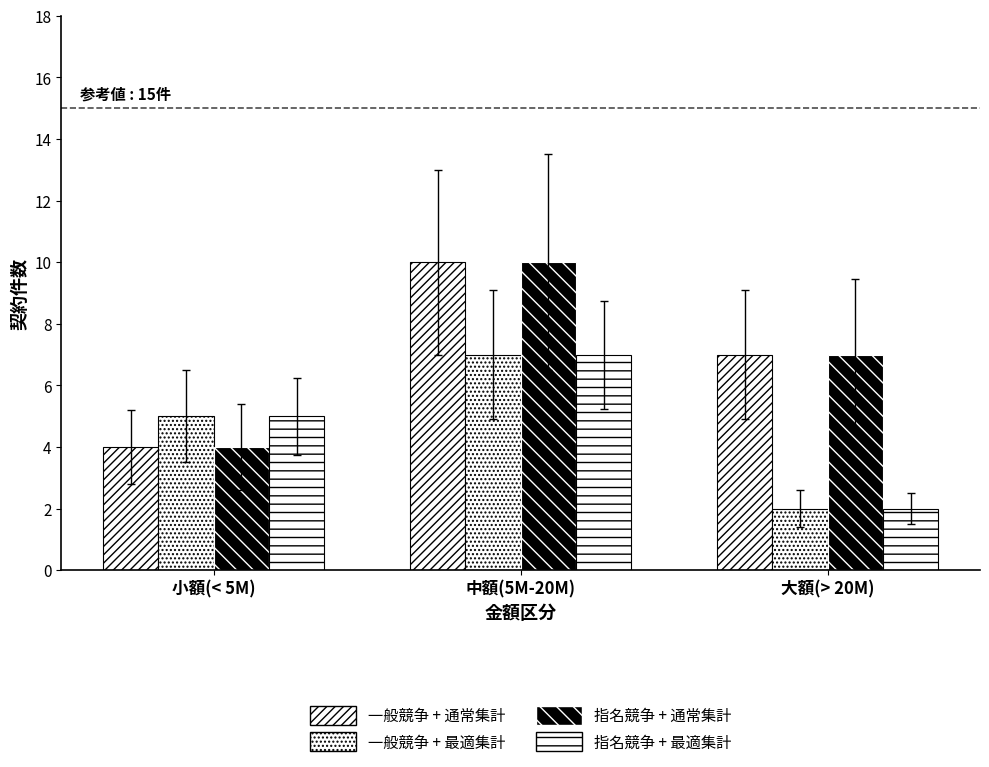

At 中額(5M-20M), list the series in order from largest to smallest.

一般競争 + 通常集計, 指名競争 + 通常集計, 一般競争 + 最適集計, 指名競争 + 最適集計